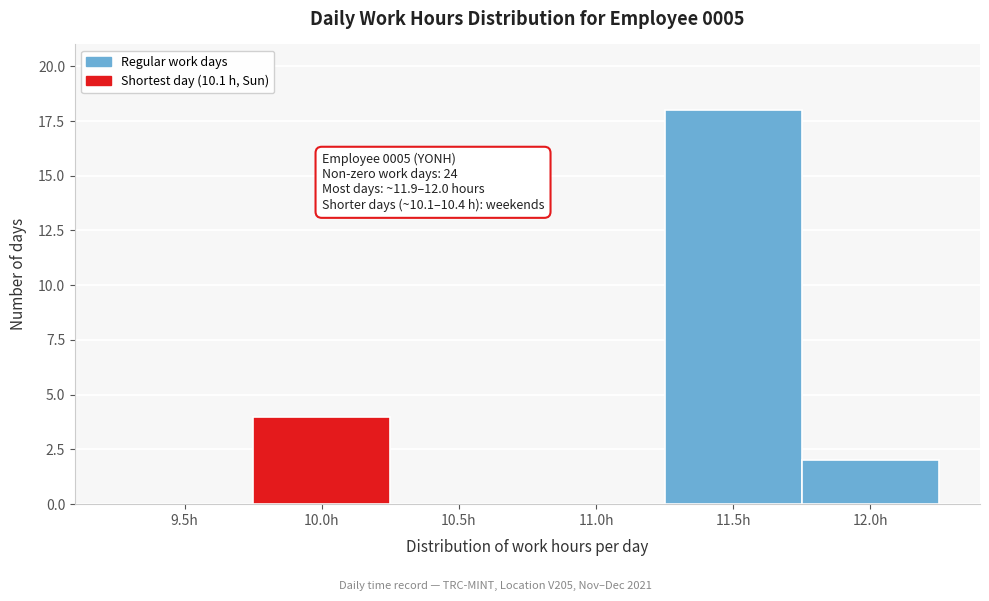

Reading right to left, extract all data points from this chart.

12.0h=2	11.5h=18	11.0h=0	10.5h=0	10.0h=4	9.5h=0